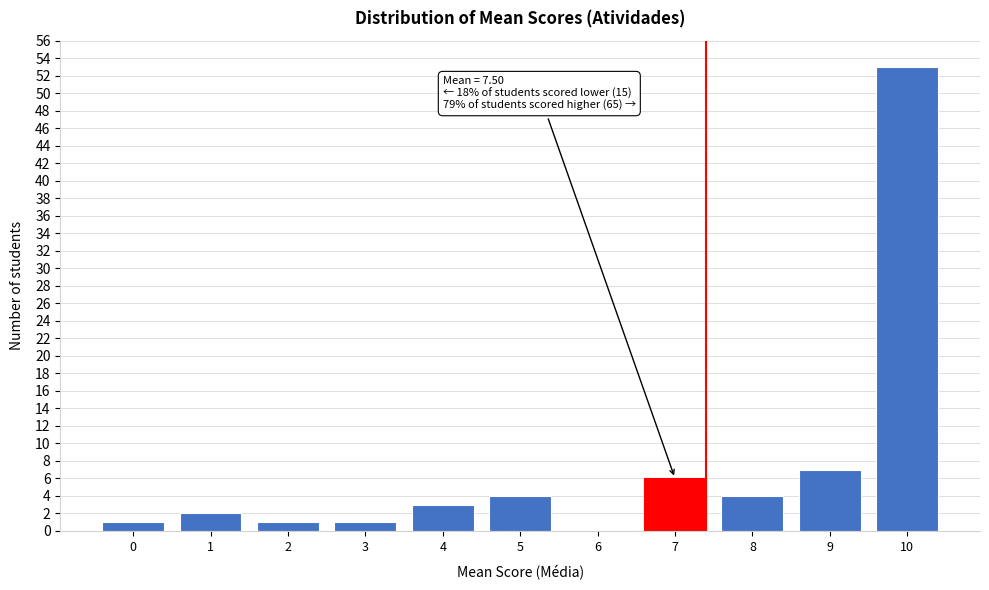

Reading left to right, what are all the values shown in this chart?

0=1	1=2	2=1	3=1	4=3	5=4	6=0	7=6	8=4	9=7	10=53